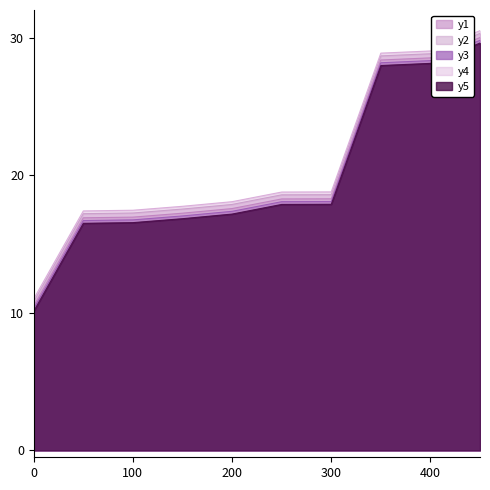

What is the total value across all series at 300?

91.6